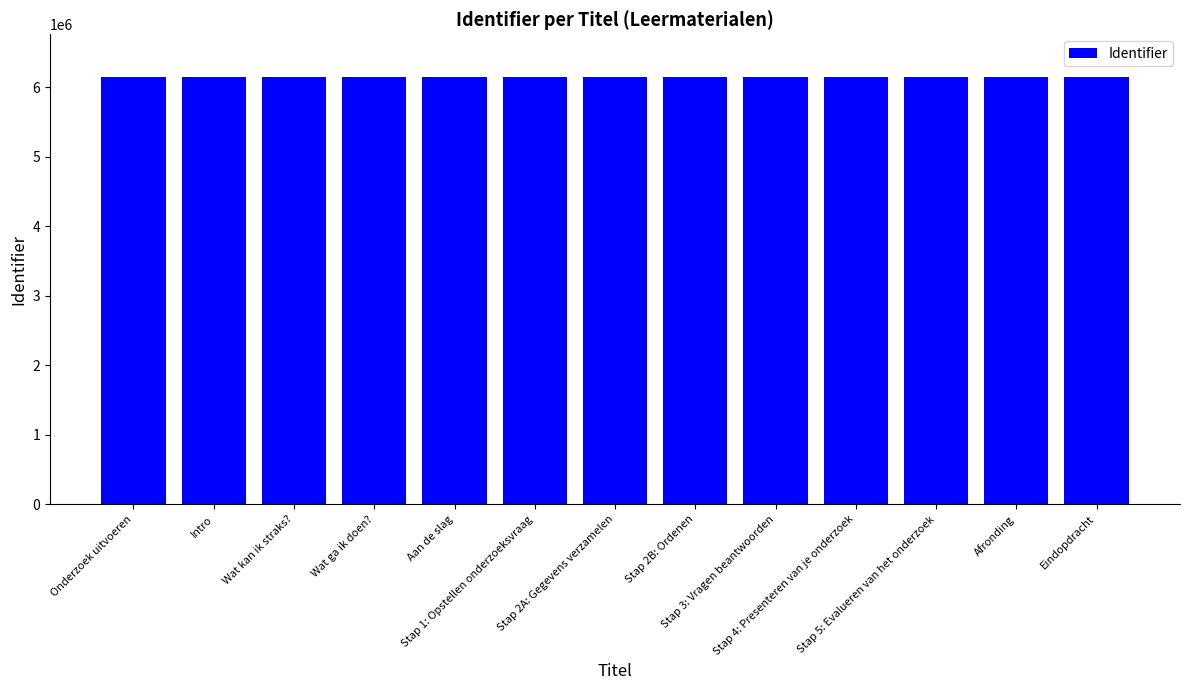

What is the average value?

6145946